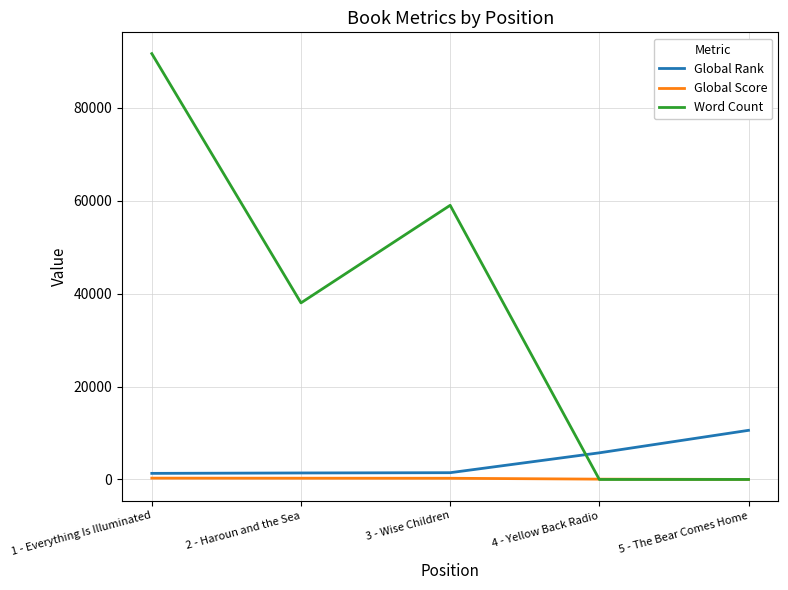

At which category does the chart reach its peak across all series?

1 - Everything Is Illuminated